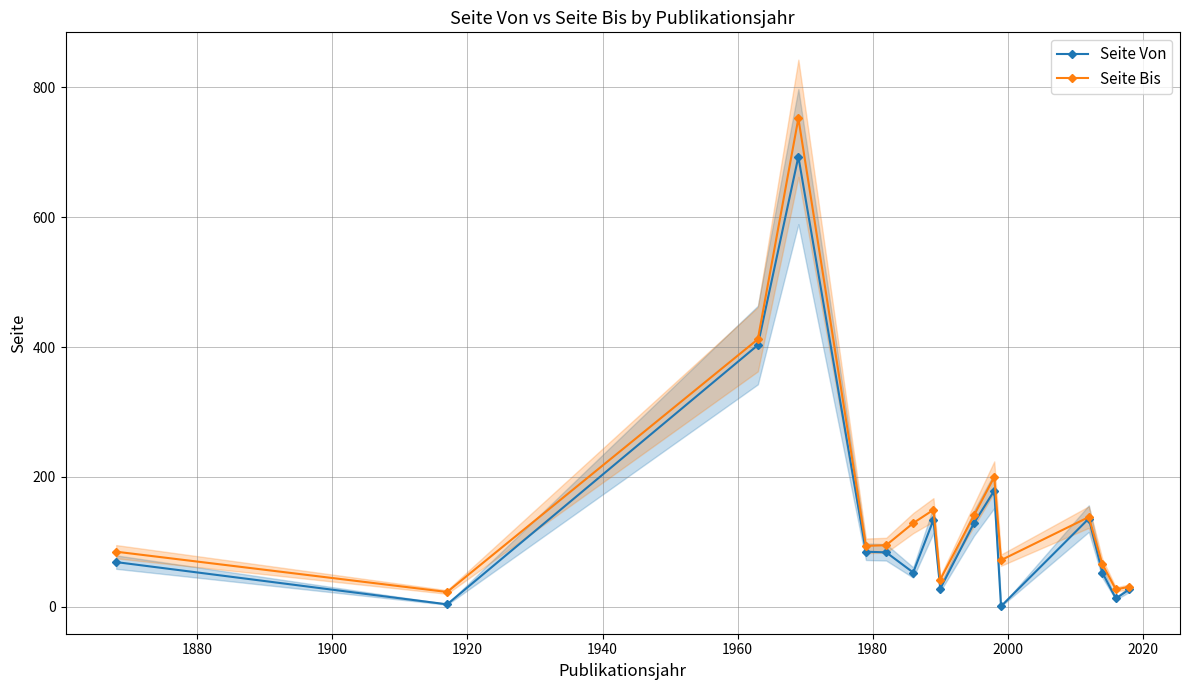

What is the average value of the Seite Bis series?

153.6